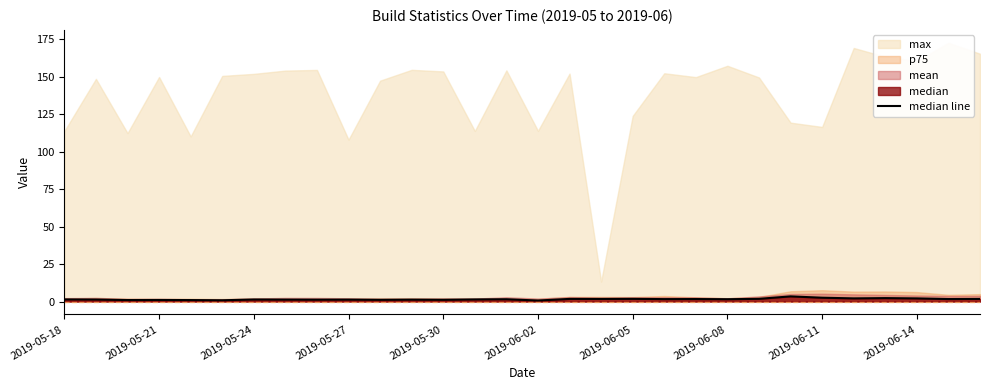

Read the value at 2019-05-27.

1.3